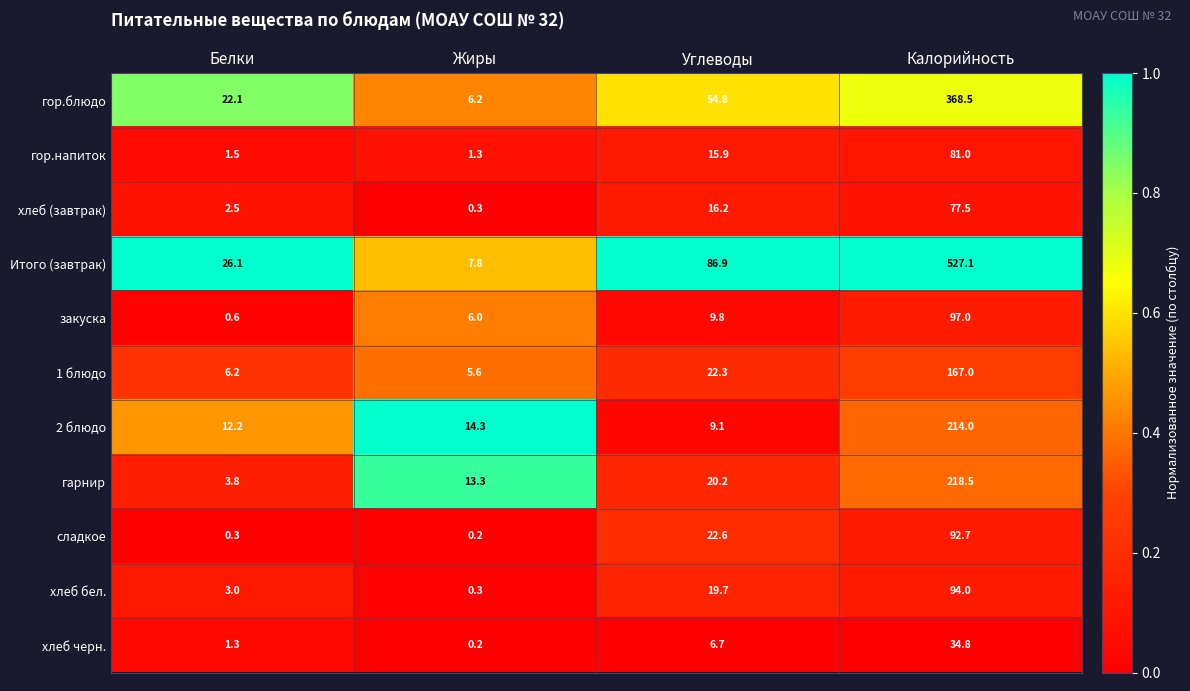

What is the total value across all series at Жиры?

55.5